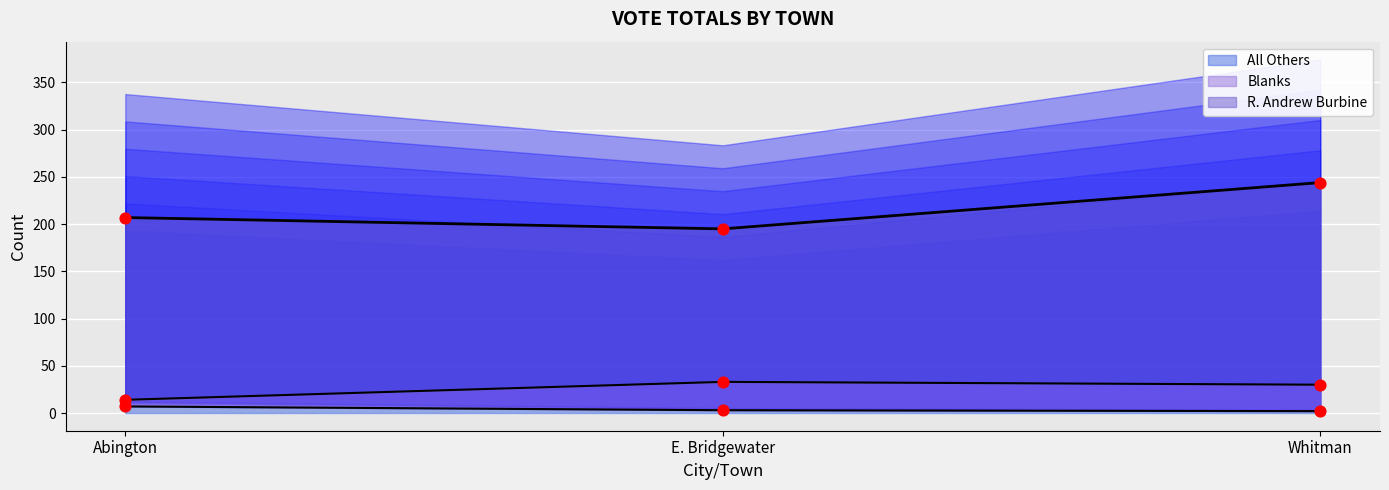

Which series reaches the maximum Y coordinate?

Blanks